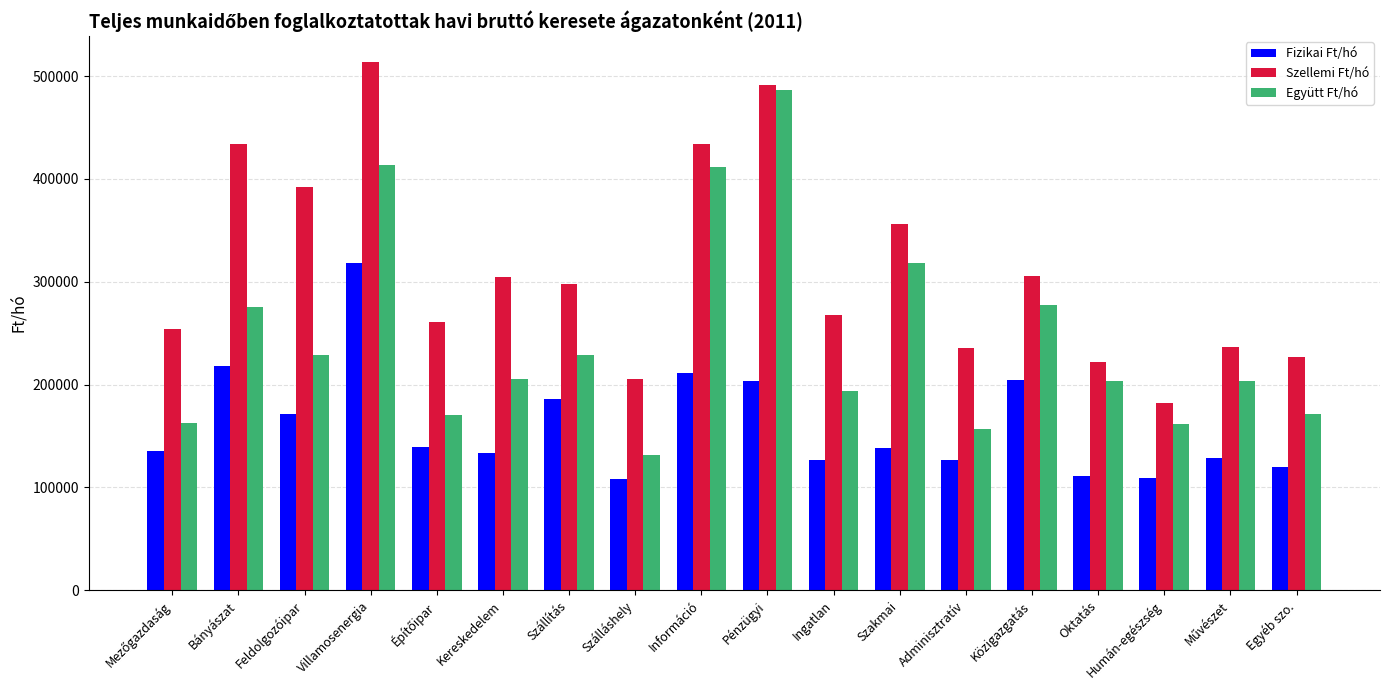

How many series are shown in this chart?

3